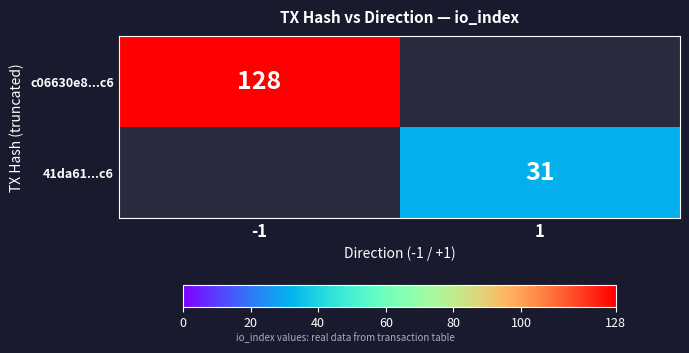

True or false: c06630e8...c6 has a value of 51 at -1.

False